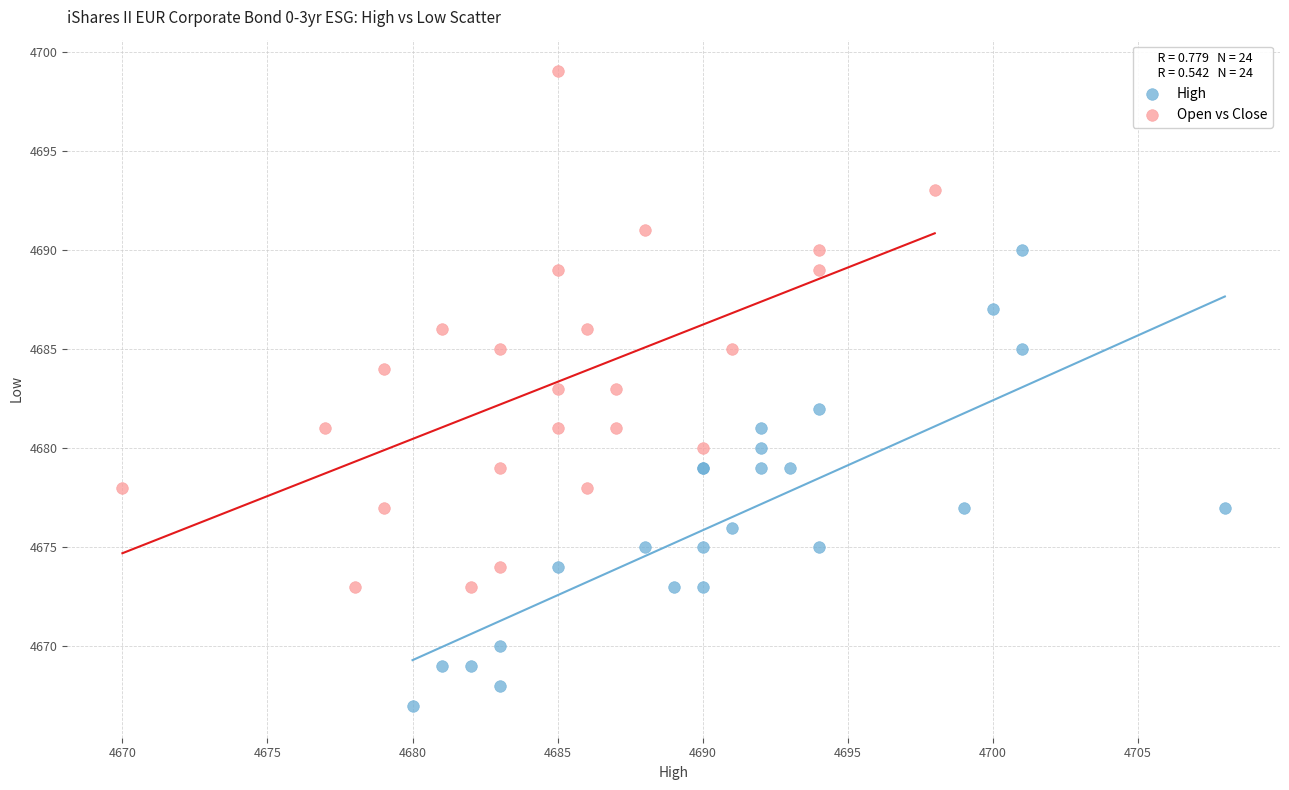

Which series has the largest Y range (max minus min)?

Open vs Close